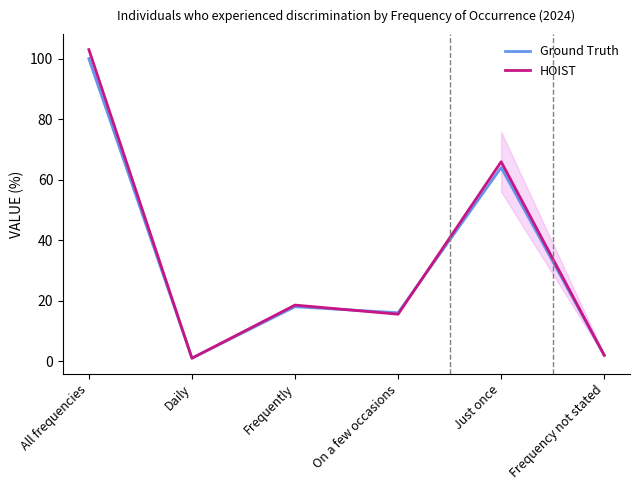

In Ground Truth, how many points are higher than both neighbors (excluding endpoints)?

2